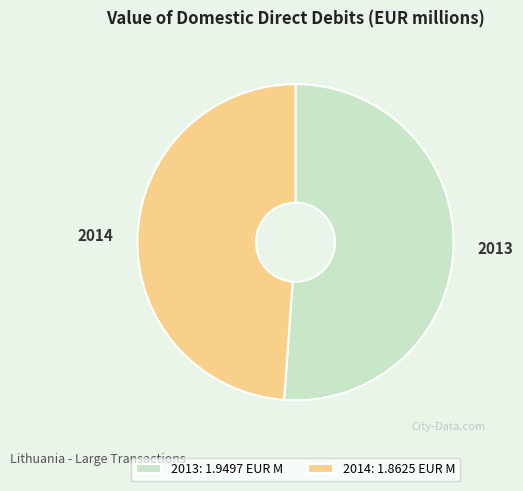

Is it true that 2013: 1.9497 EUR M is 39% of the pie?

False